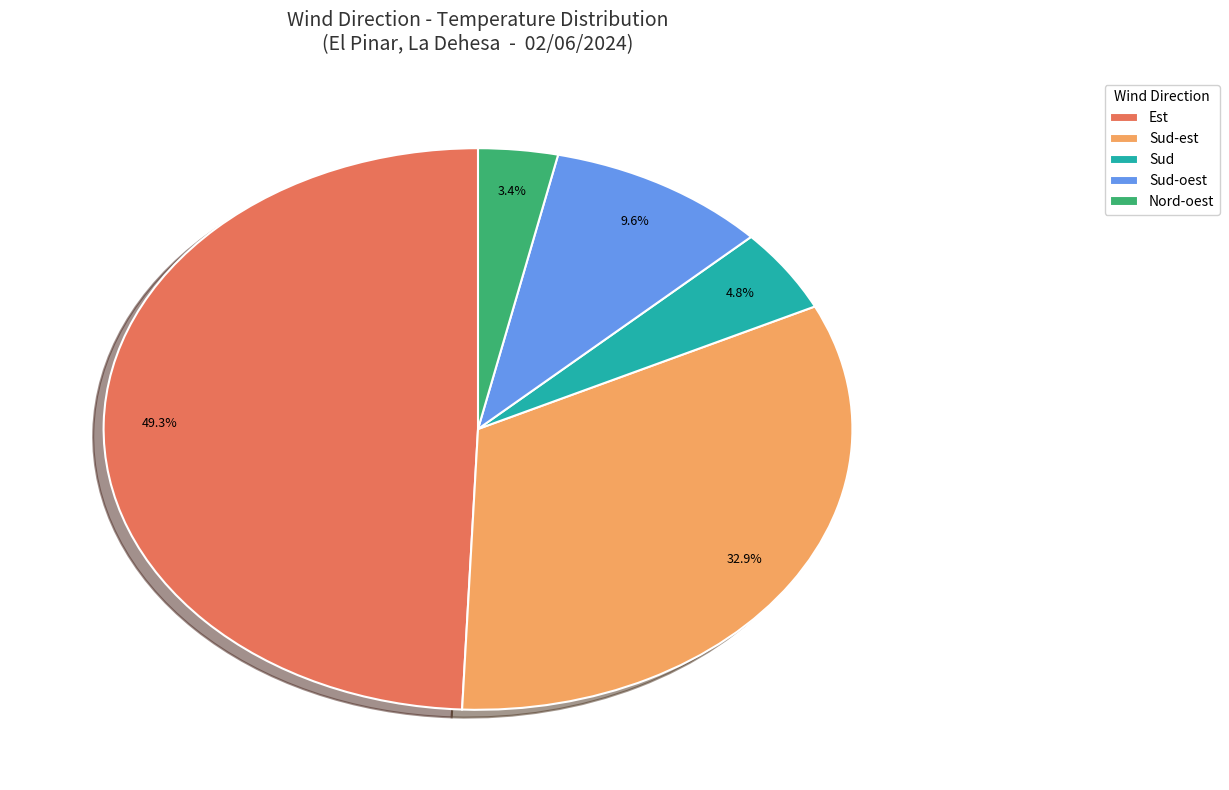

To the nearest percent, what percentage of the pie is Sud-oest?

10%